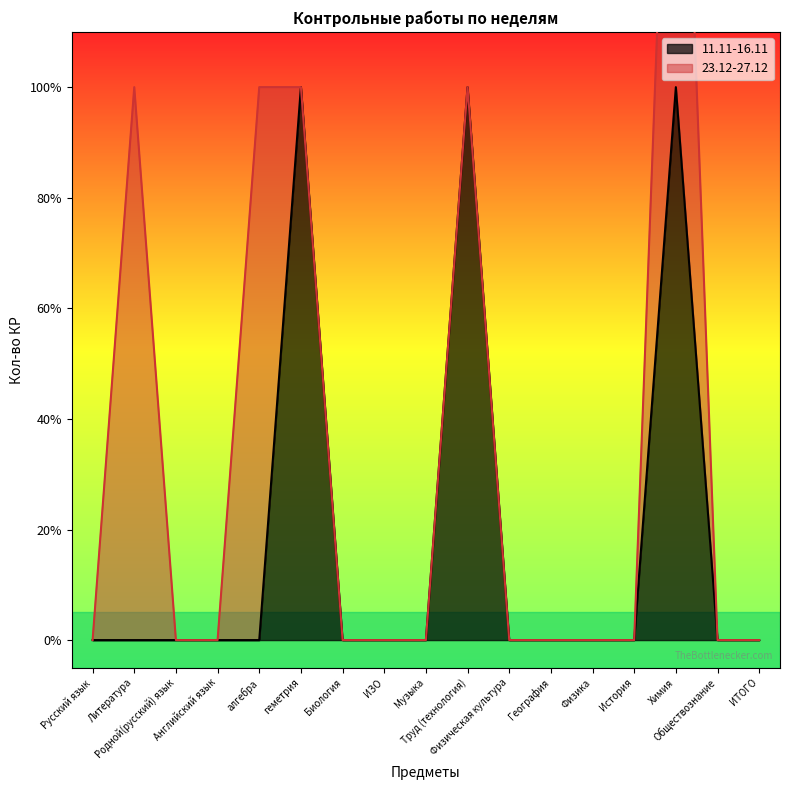

Reading left to right, extract all data points from this chart.

0	0	0	0	0	1	0	0	0	1	0	0	0	0	1	0	0